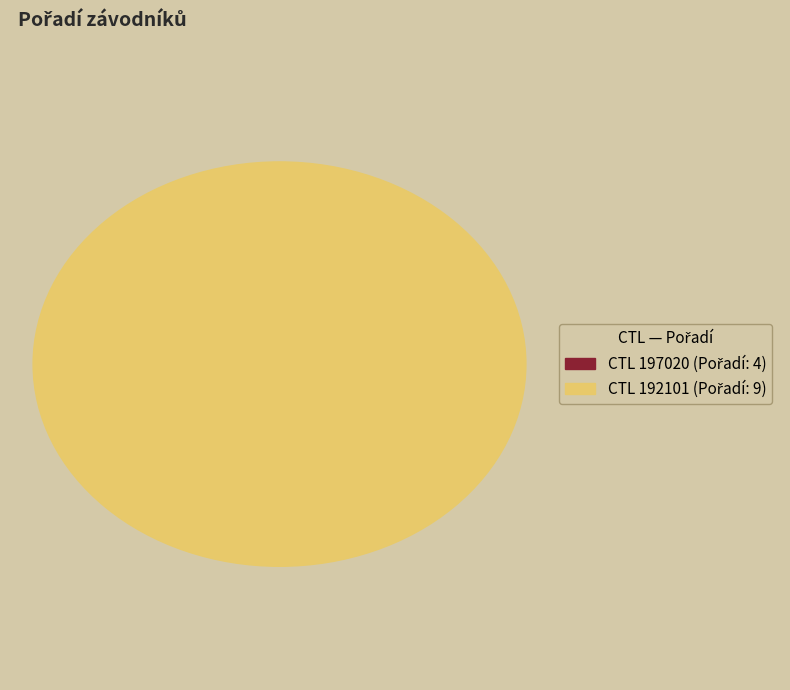

To the nearest percent, what portion does 197020 represent?

31%